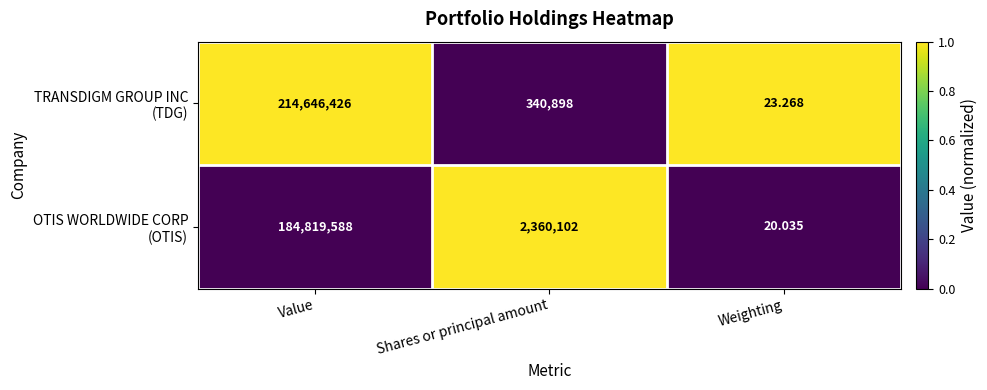

At which category is the sum across all series the highest?

Value